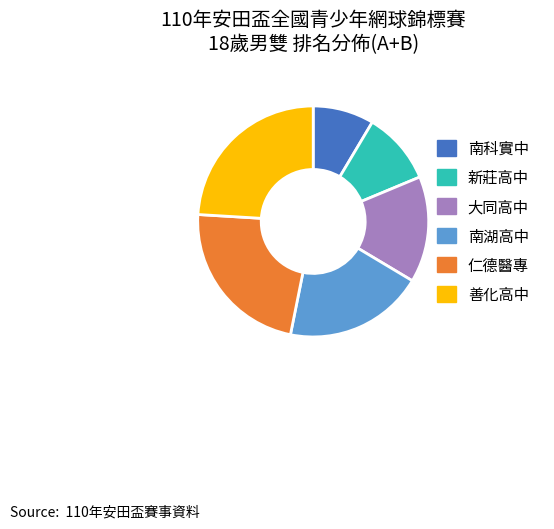

Which slice is the largest?

善化高中